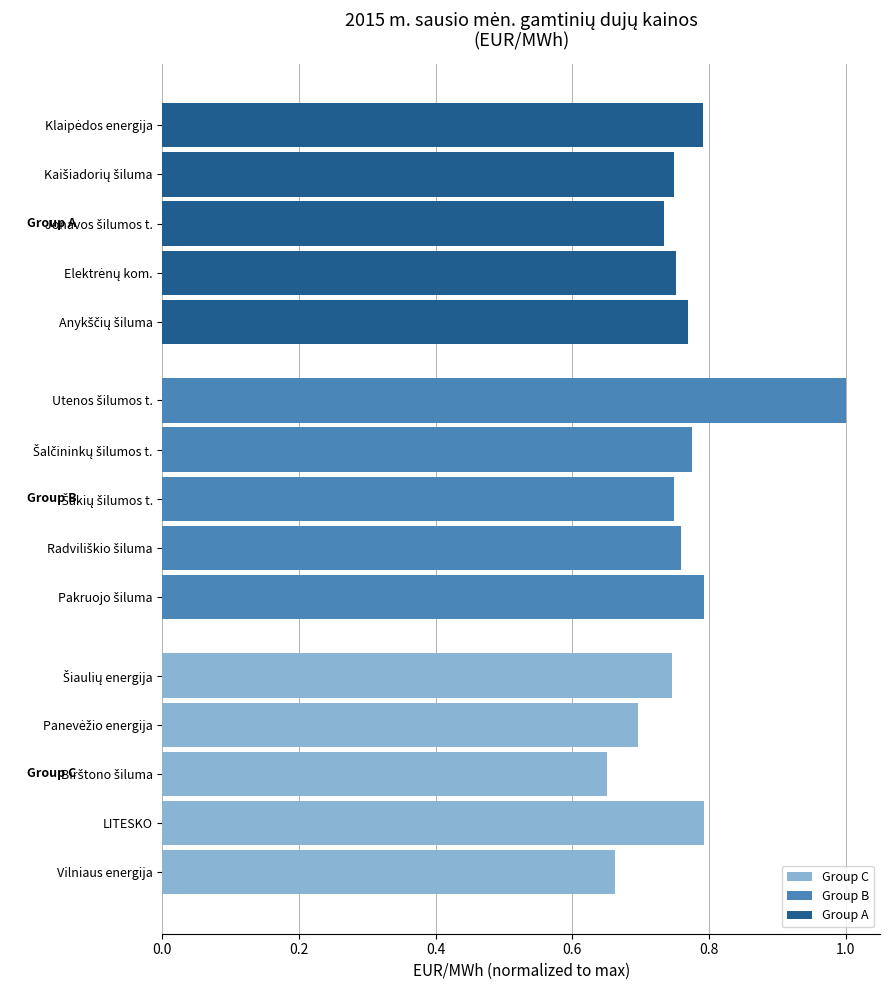

What is the sum of all values?

11.4